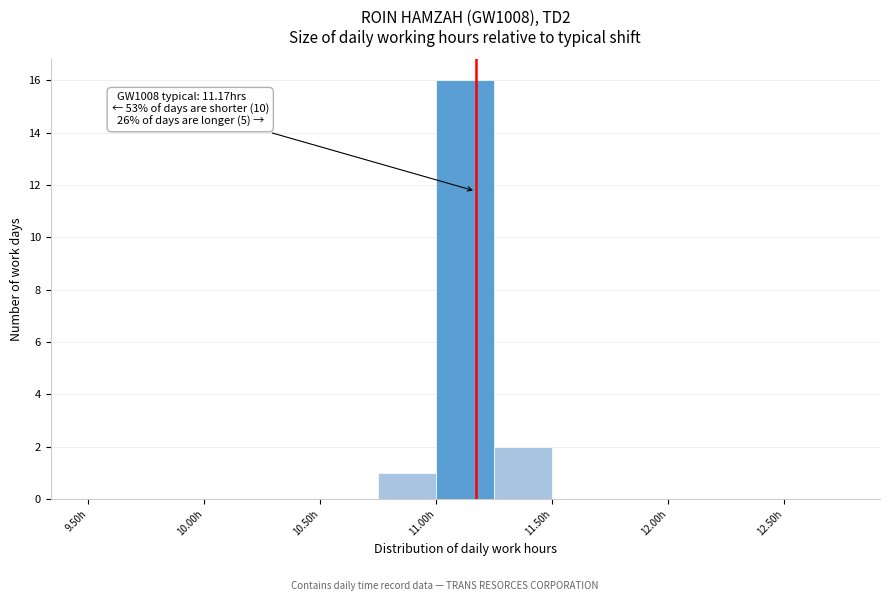

Which range on the x-axis has the tallest bar?

11.00 to 11.25